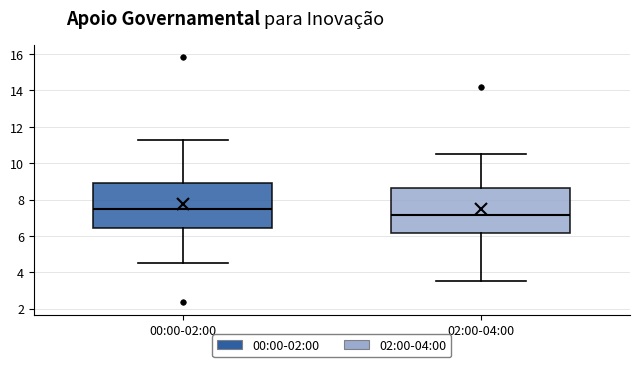

Reading left to right, transcribe this box plot: for each box, give where its median line is, the range the box spans, and where its two whiskers end, as read against the y-axis. The values are not printed on the chart, so give them approximately, as read against the axis.

00:00-02:00: median 7.6, box 6.4 to 9.0, whiskers 4.6 to 11.4
02:00-04:00: median 7.2, box 6.2 to 8.6, whiskers 3.6 to 10.6